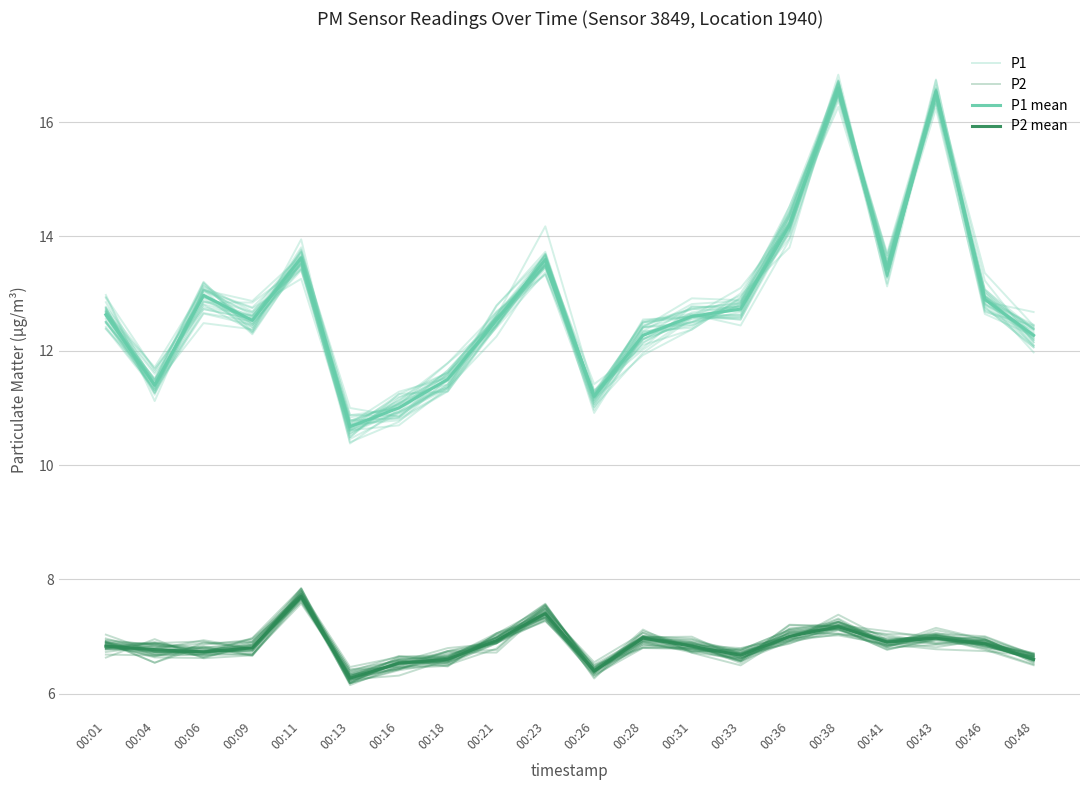

Reading left to right, what are all the values shown in this chart?

P1: 12.7	11.4	13.1	12.8	13.6	10.6	11.2	11.6	12.5	13.7	11.1	12.2	12.6	12.4	13.9	16.5	13.3	16.6	12.8	12.1
P2: 6.9	6.7	6.8	6.9	7.7	6.4	6.5	6.5	6.8	7.5	6.5	7.0	6.9	6.6	7.2	7.2	6.9	7.0	6.9	6.6
P1 mean: 12.6	11.4	13.0	12.5	13.6	10.7	11.0	11.5	12.5	13.6	11.2	12.3	12.6	12.7	14.2	16.6	13.4	16.5	12.9	12.3
P2 mean: 6.8	6.8	6.7	6.8	7.7	6.3	6.5	6.6	6.9	7.4	6.4	7.0	6.8	6.7	7.0	7.2	6.9	7.0	6.9	6.6